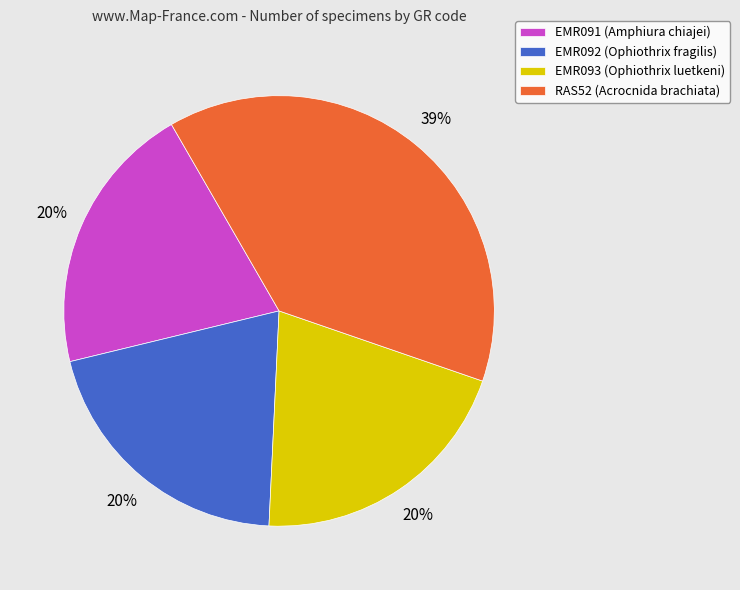

Is the sum of EMR093 (Ophiothrix luetkeni) and RAS52 (Acrocnida brachiata) greater than half?

Yes